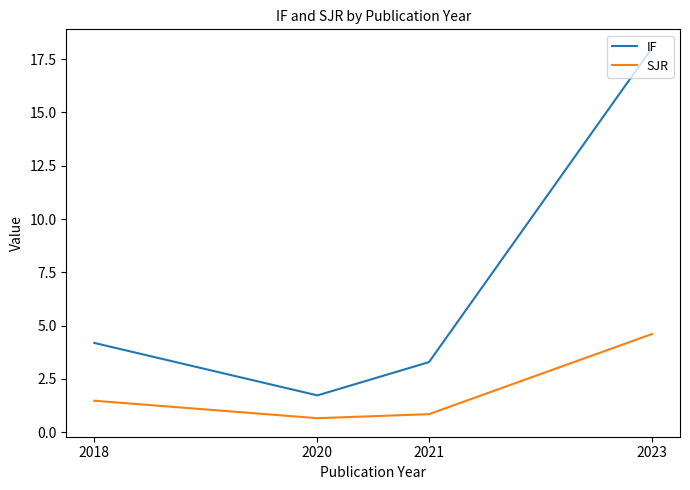

What is the minimum value for IF?

1.7